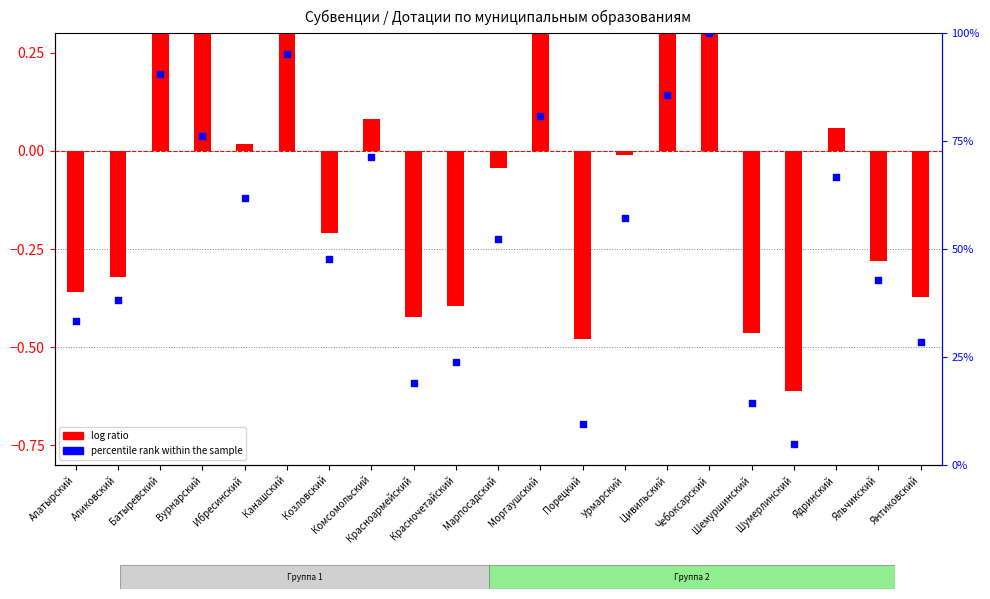

At which category is the sum across all series the highest?

Чебоксарский